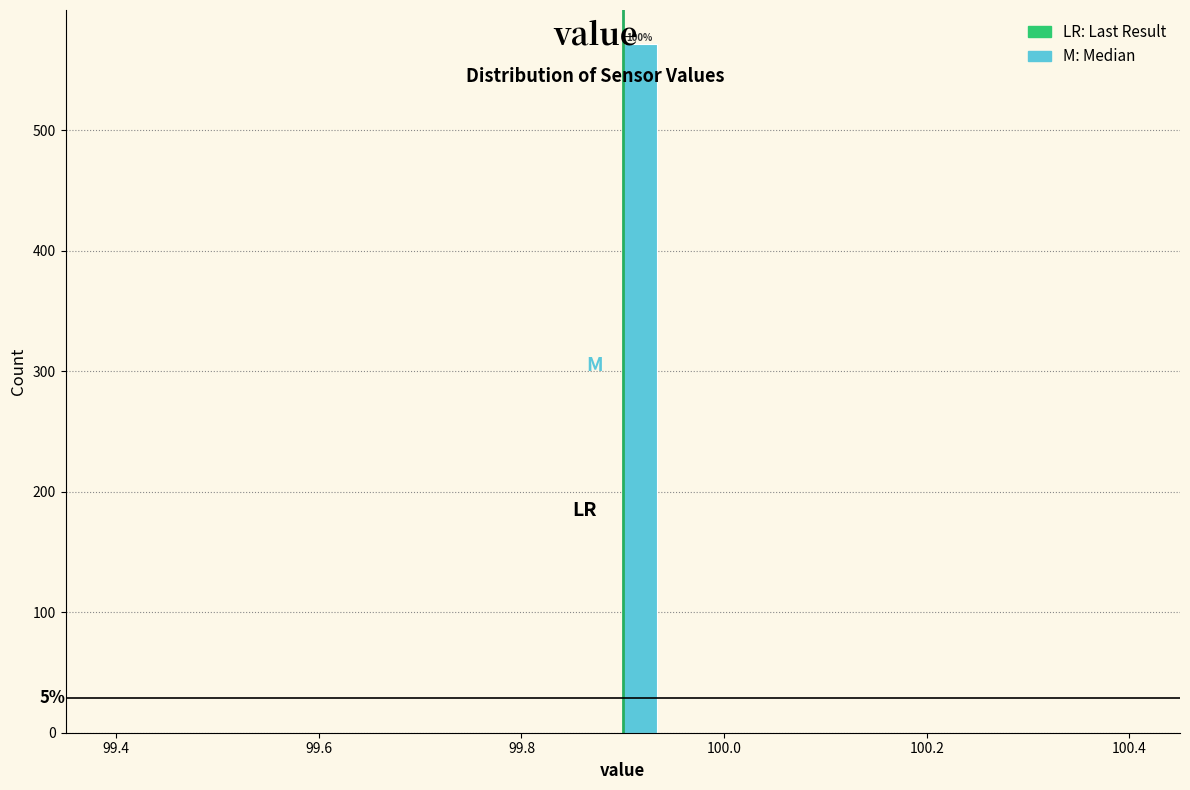

Read against the x-axis, roughly where is the centre of the tallest bar?

99.92